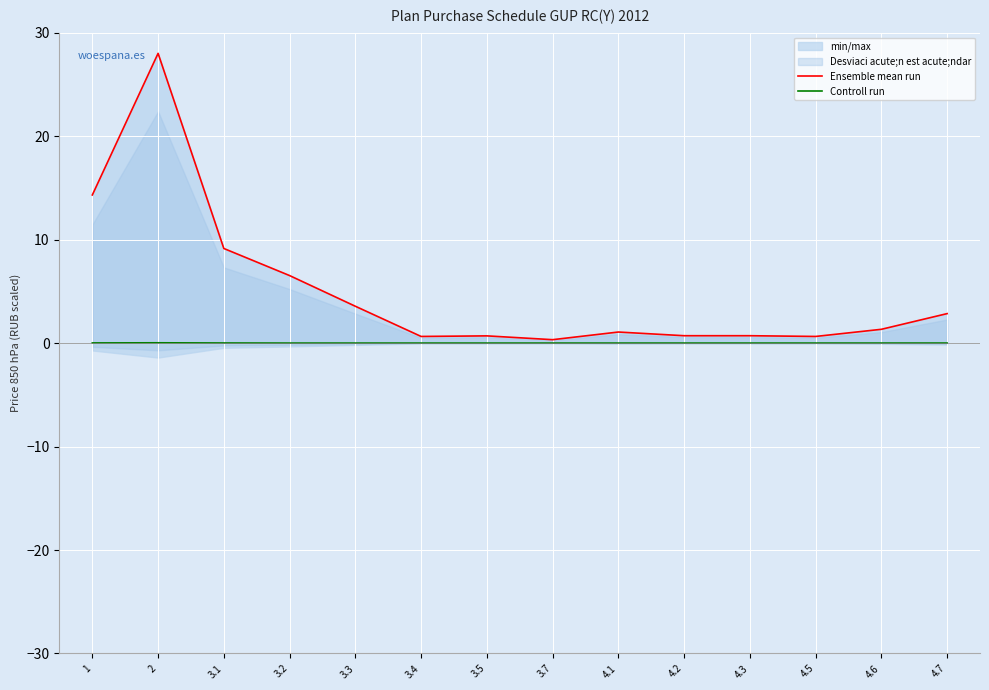

Between 3.3 and 3.7, which is larger?

3.3